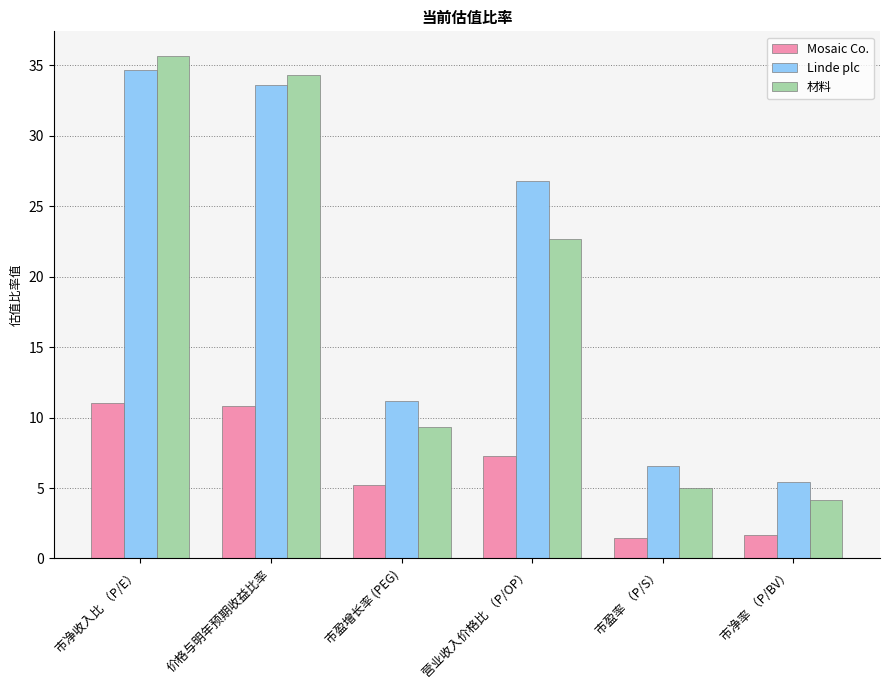

How many bars are there in total?

18